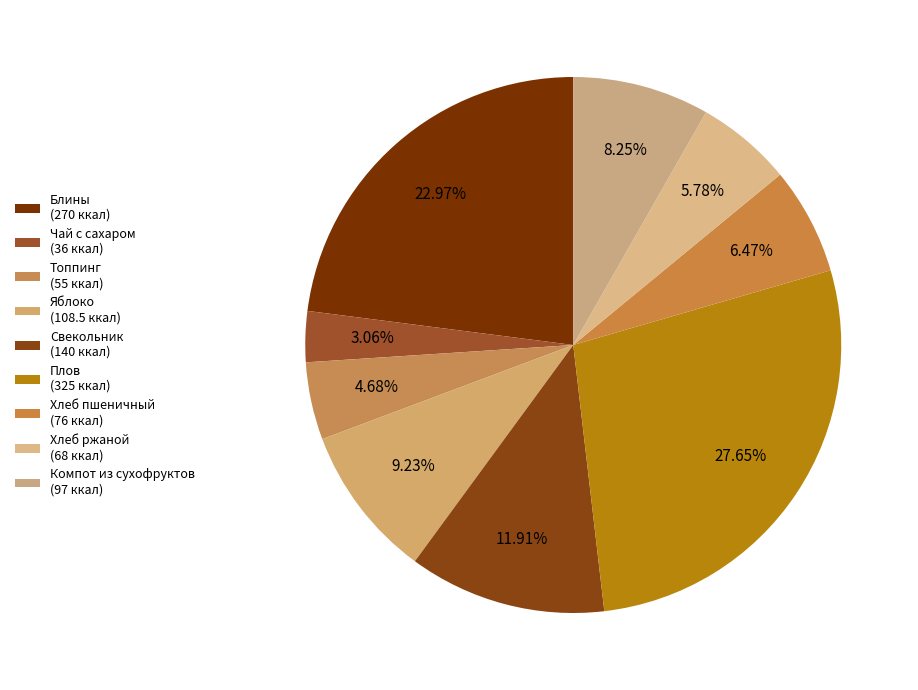

How many slices are in this pie chart?

9